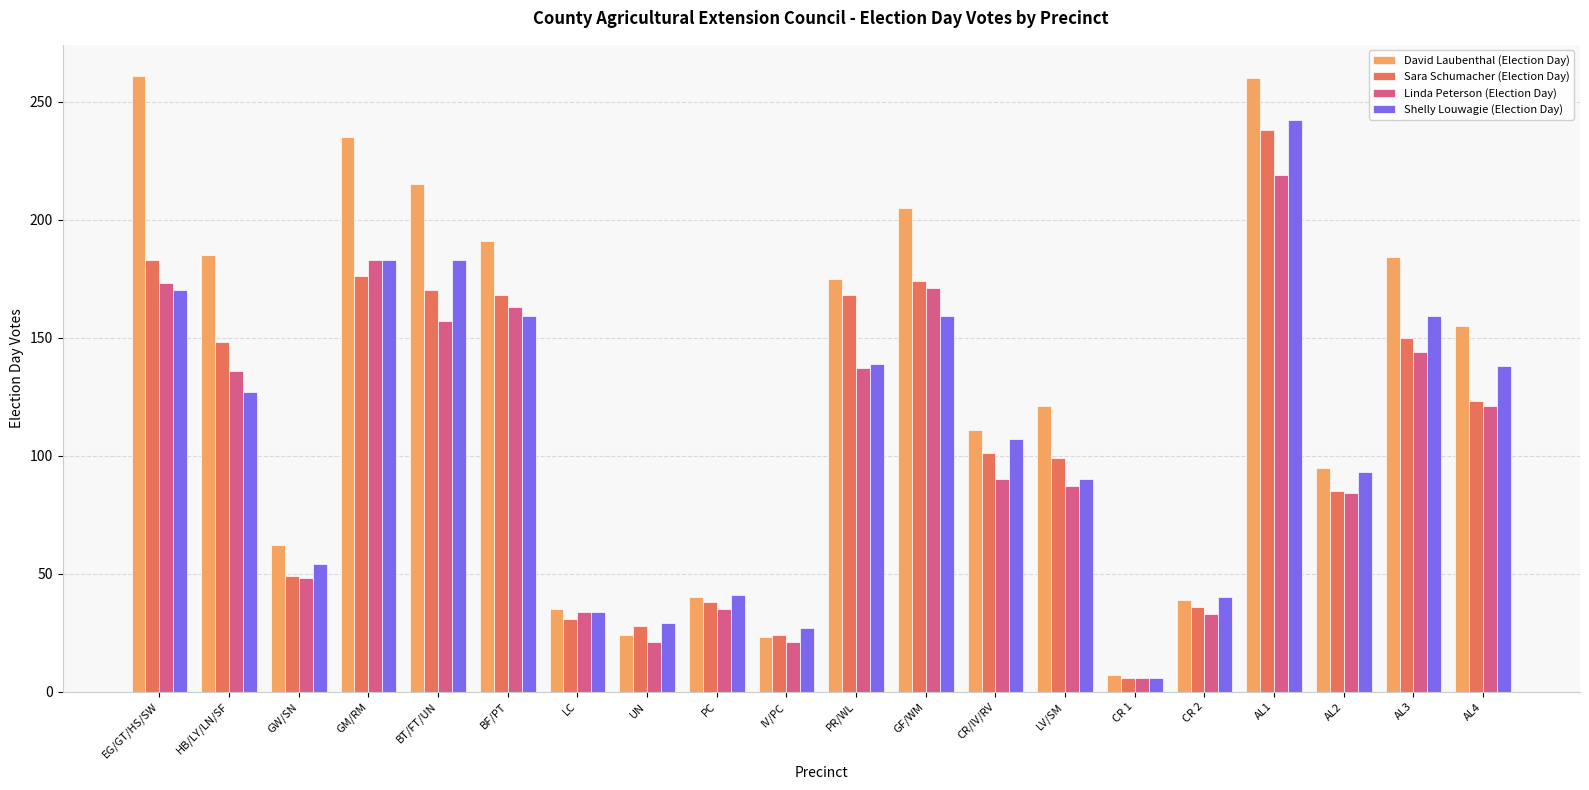

Which label corresponds to the smallest value in the chart?

CR 1